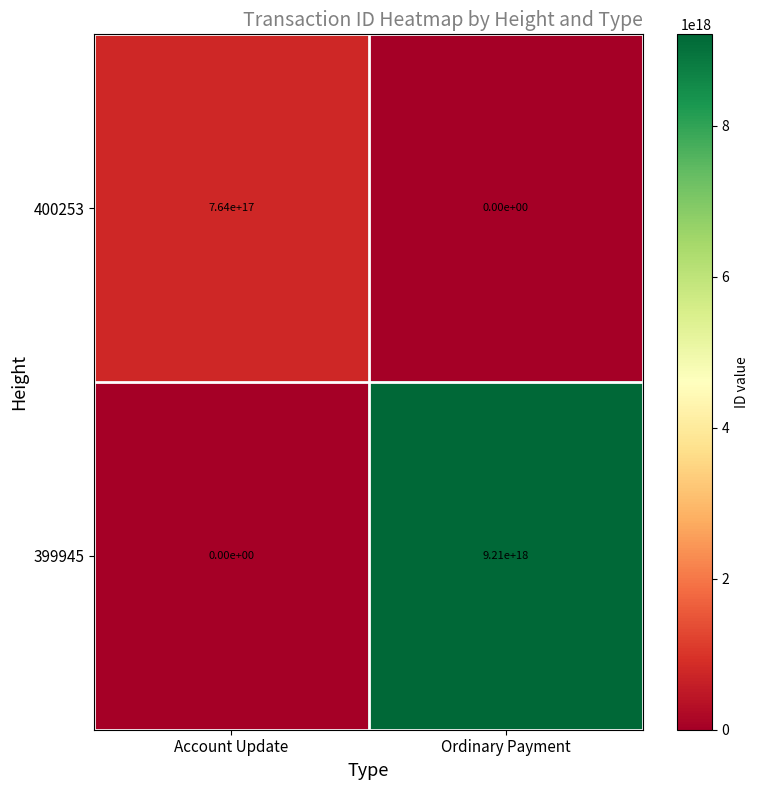

Which series has the largest range (max minus min)?

399945